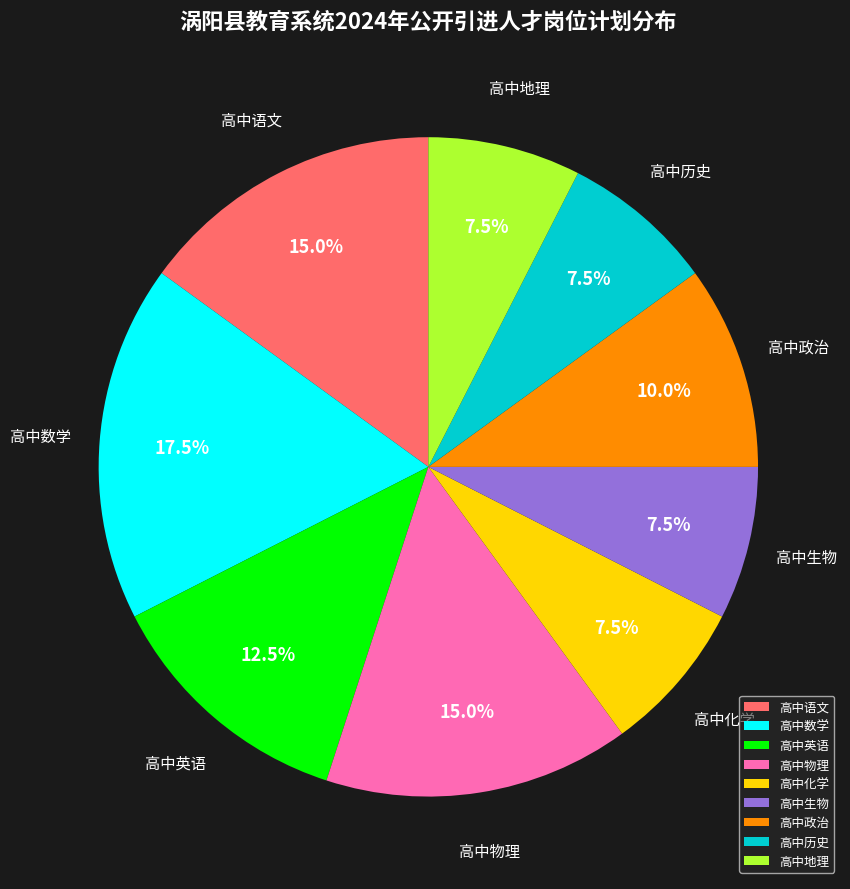

Between 高中物理 and 高中政治, which is larger?

高中物理